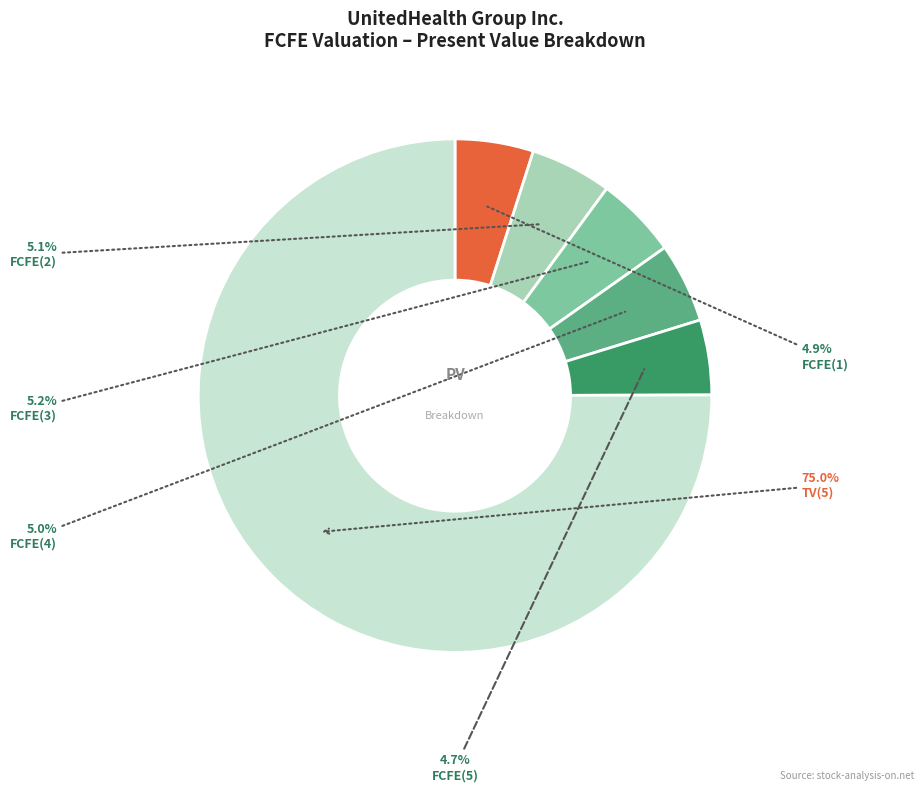

Does any single category account for the majority?

Yes